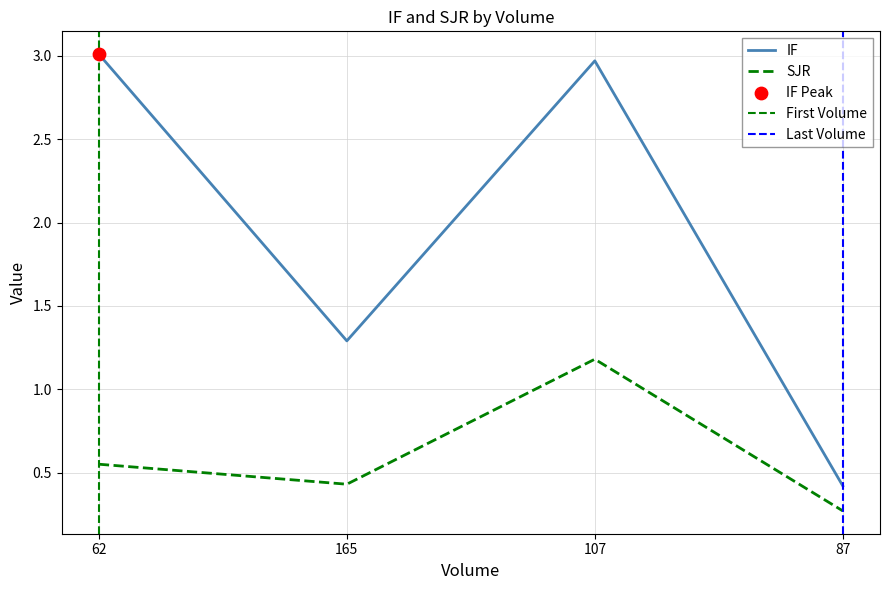

Which series has the largest Y range (max minus min)?

IF